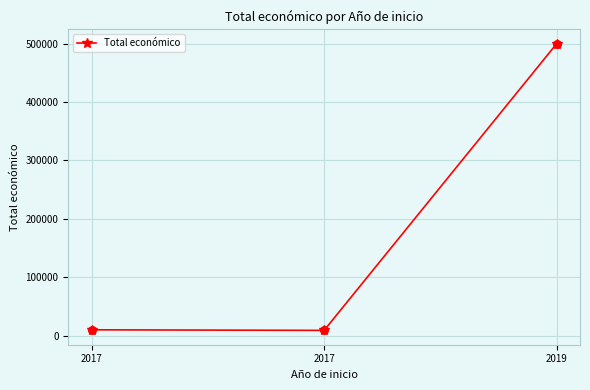

What is the ratio of the value at 2017 to the value at 2017?

0.9